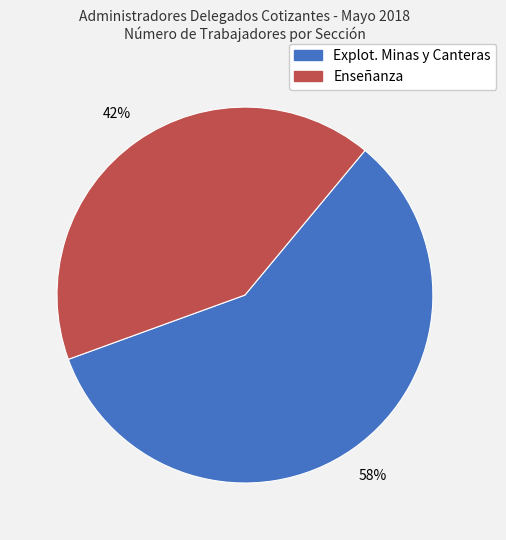

Between Enseñanza and Explot. Minas y Canteras, which is larger?

Explot. Minas y Canteras